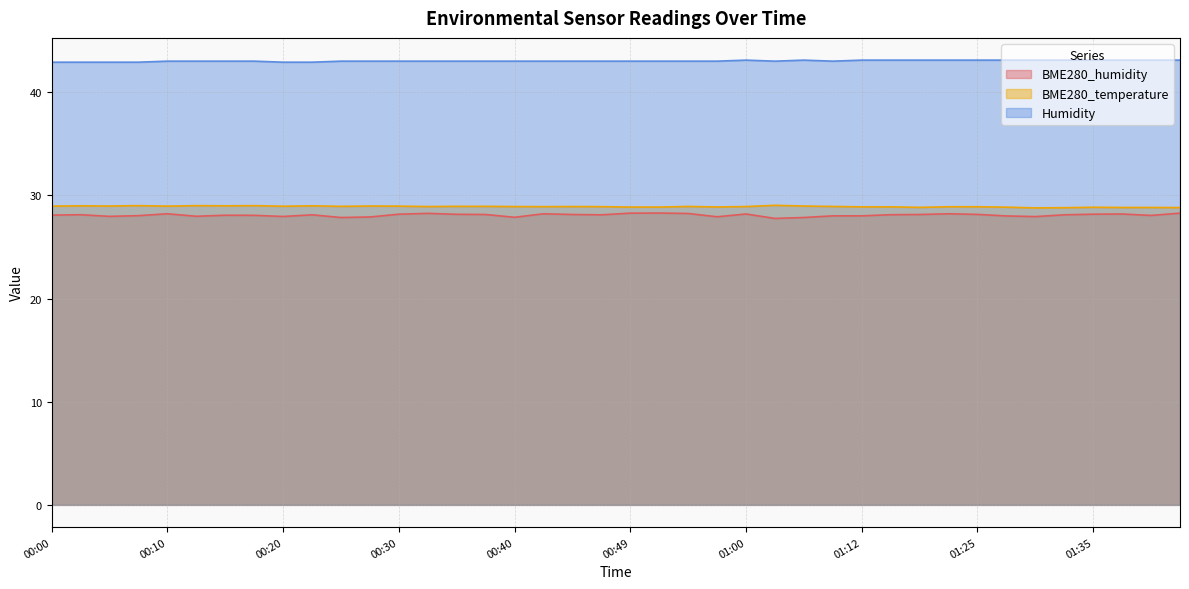

In BME280_humidity, how many points are higher than both neighbors (excluding endpoints)?

10